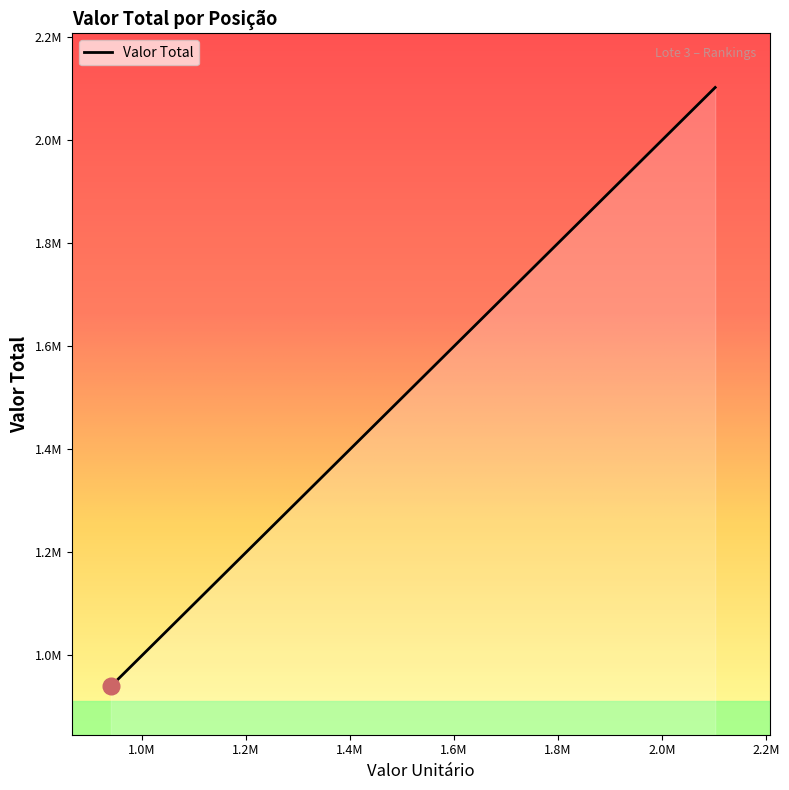

Reading left to right, list all the values displayed in this chart.

1º=939995.0	2º=949000.0	3º=1080000.0	4º=1380780.3	5º=1567621.6	6º=1840000.0	7º=1840750.0	8º=2102627.0